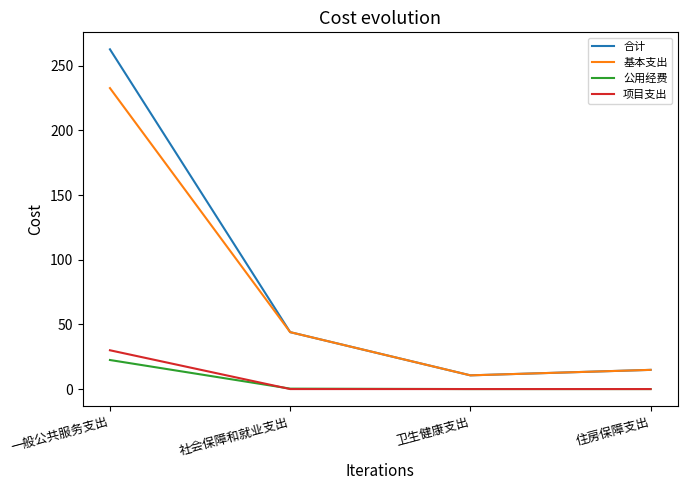

Between 一般公共服务支出 and 住房保障支出, which series saw the biggest shift?

合计